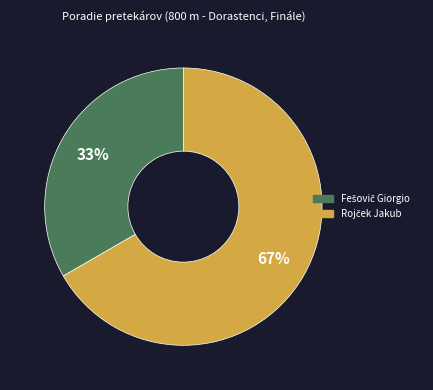

Is there any slice that represents more than half of the pie?

Yes